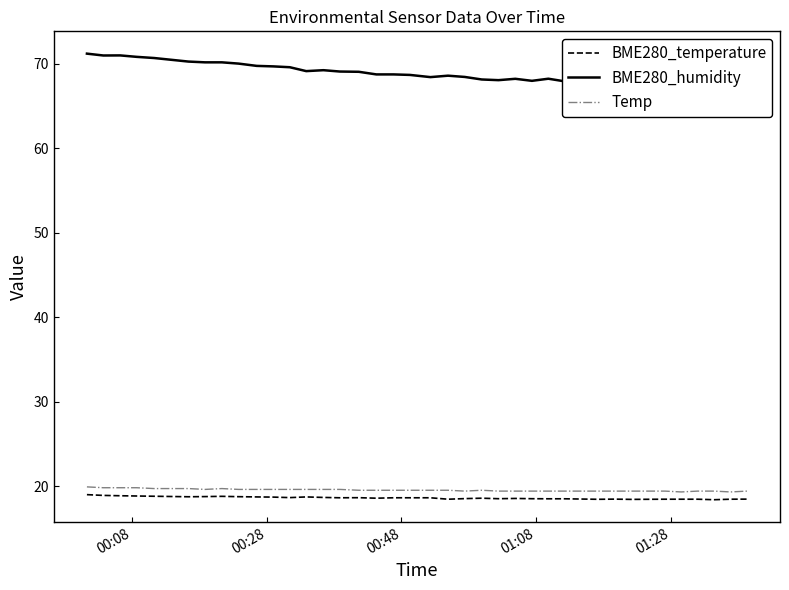

True or false: BME280_temperature and Temp intersect in this chart.

False